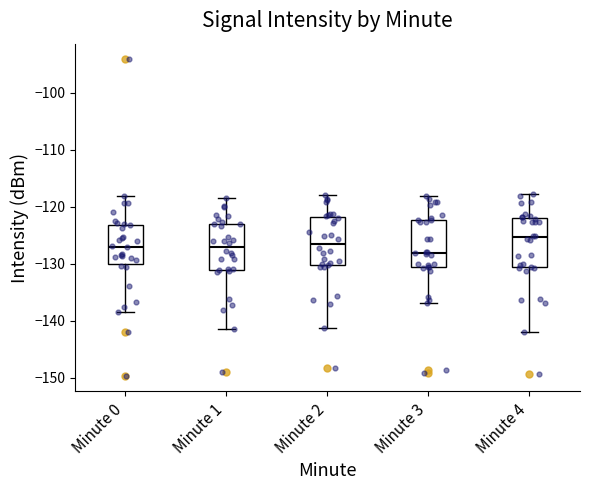

Which box has the highest median line?

Minute 4